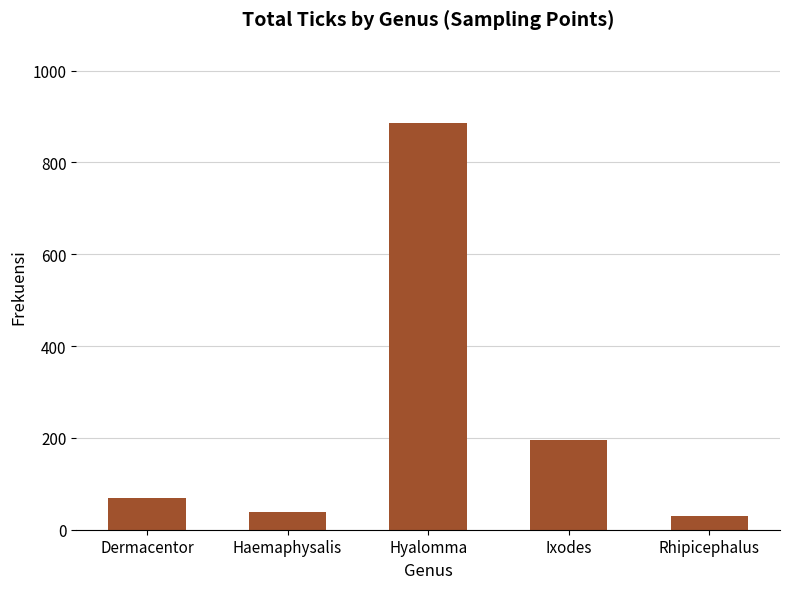

What is the change in value from Haemaphysalis to Rhipicephalus?

-8